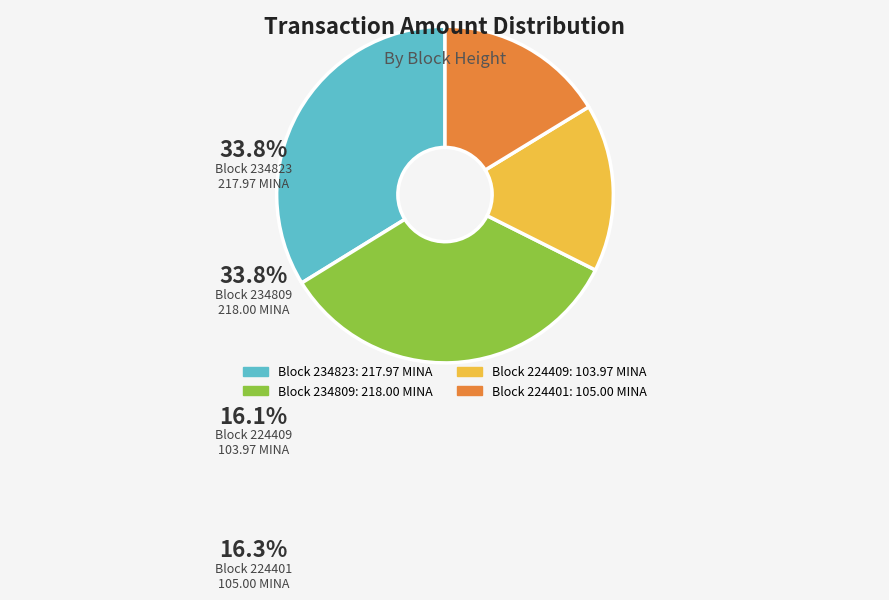

Is there any slice that represents more than half of the pie?

No